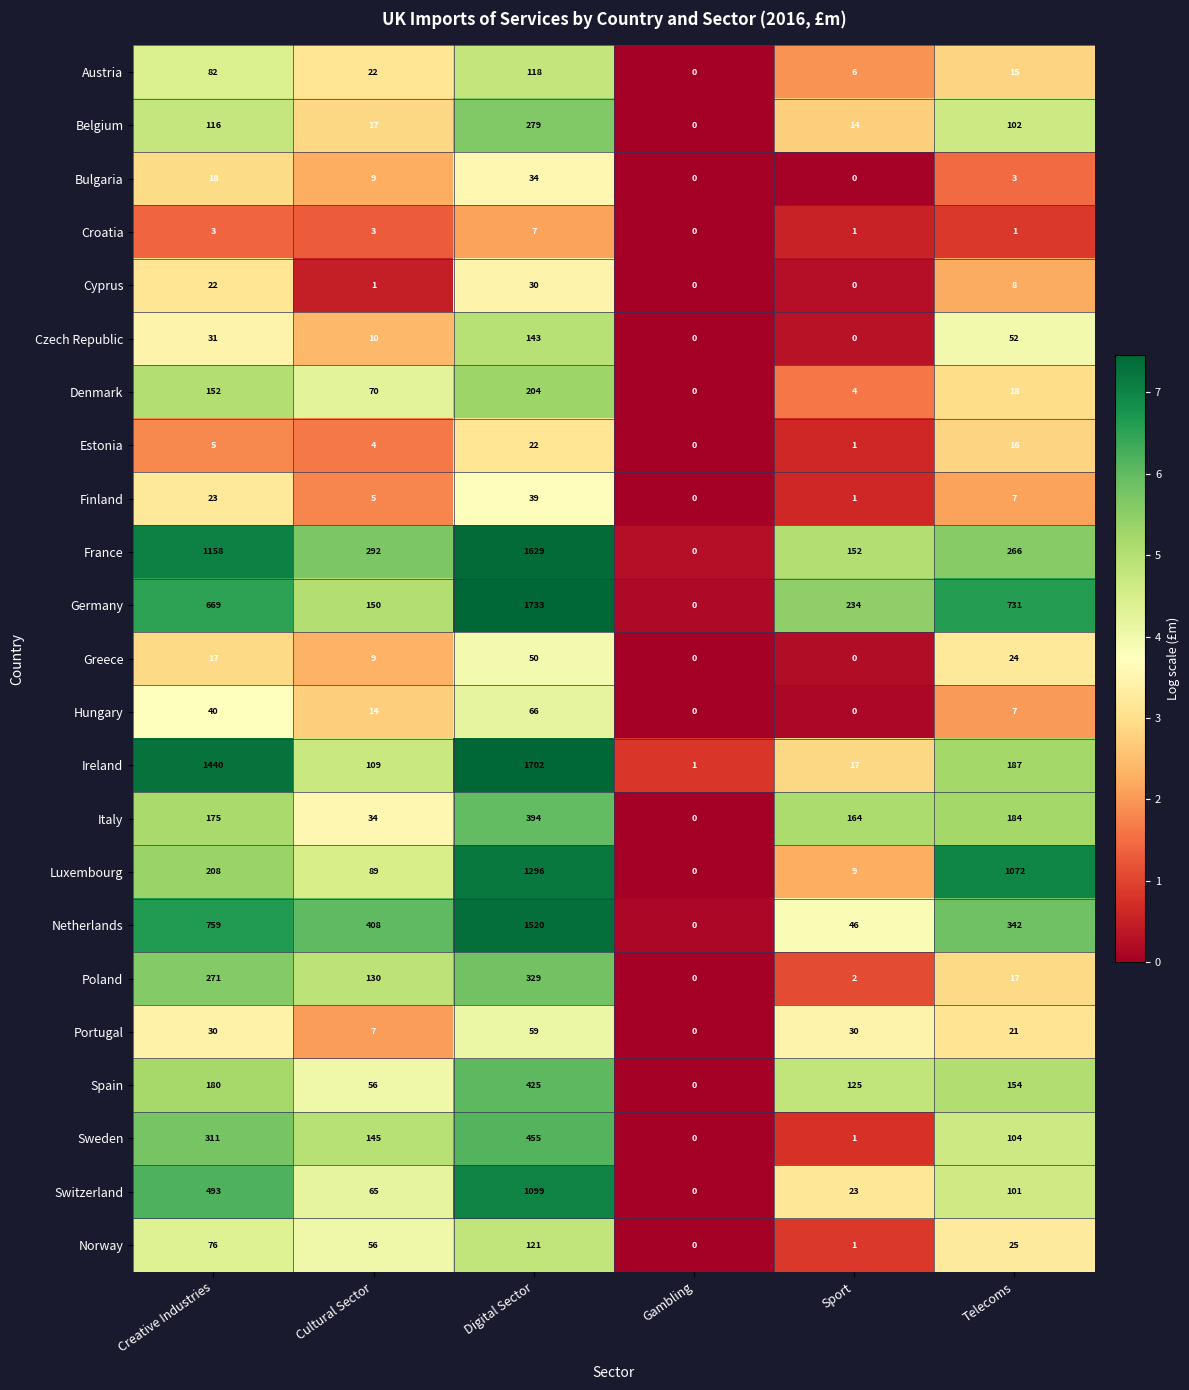

At how many categories does at least one series exceed 4?

5